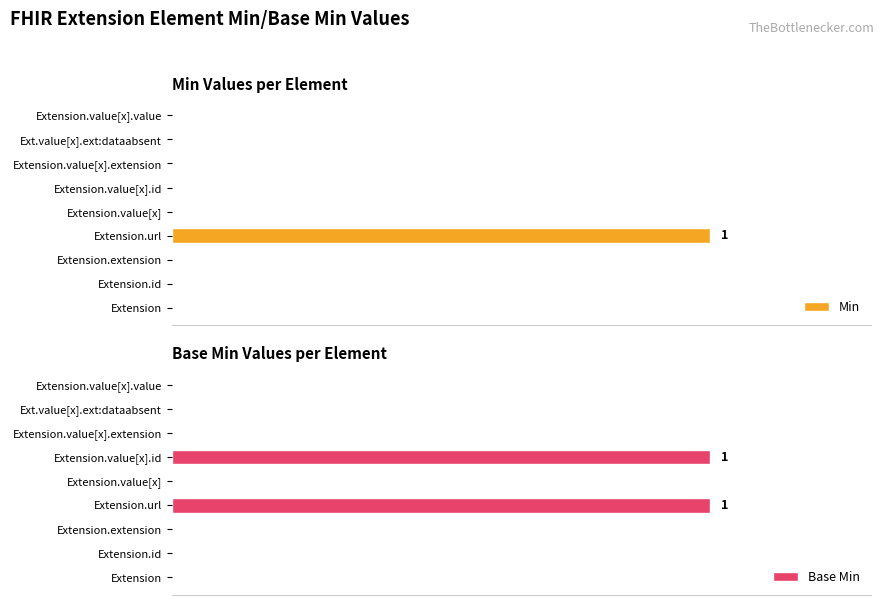

Which category has the highest value in the Min series?

Extension.url